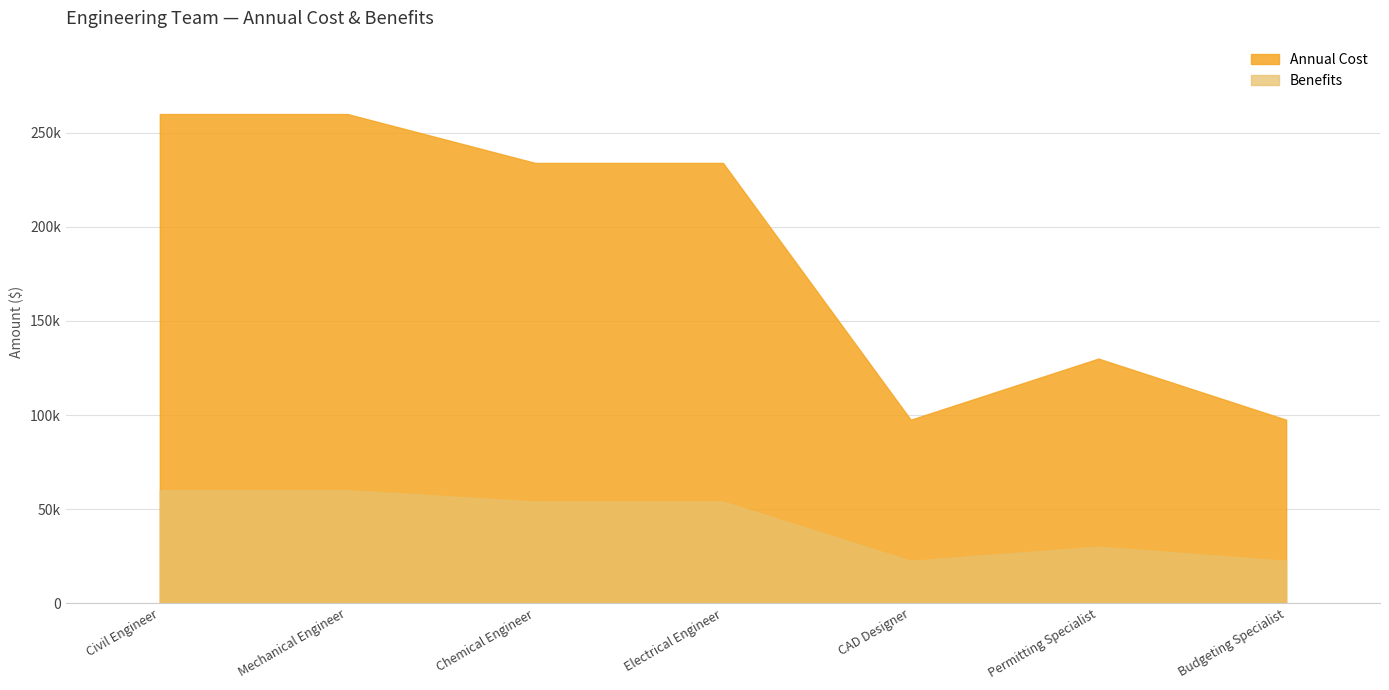

How many categories are shown in the chart?

7